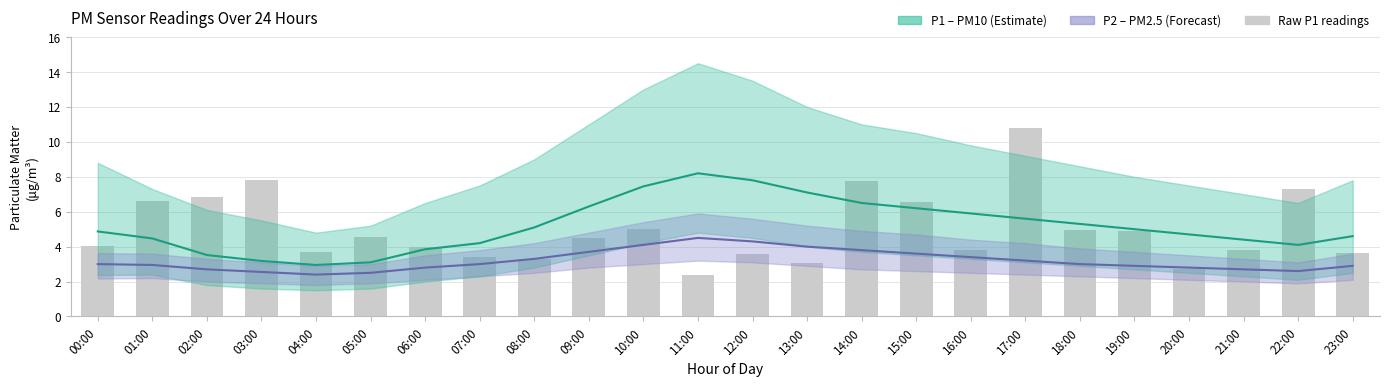

How many values in the P1 mean series exceed 5?

11